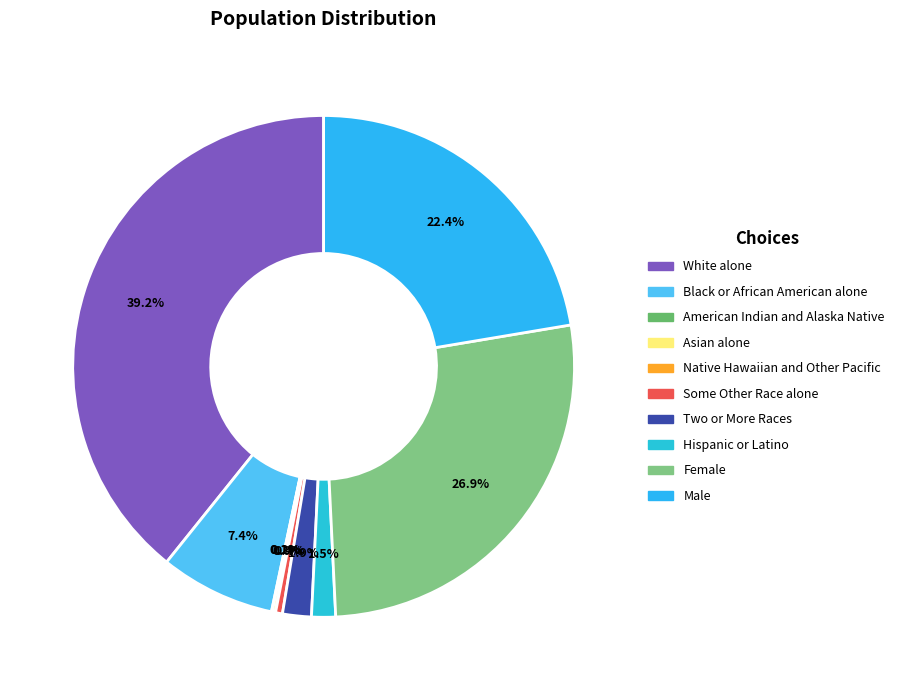

What is the change in value from White alone to Black or African American alone?

-3090